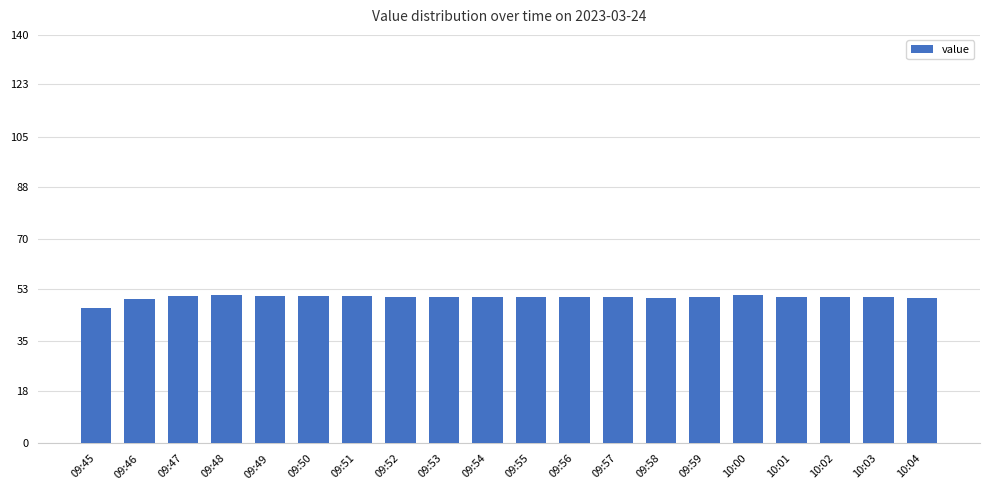

The value at 10:02 is 50.2. True or false?

True